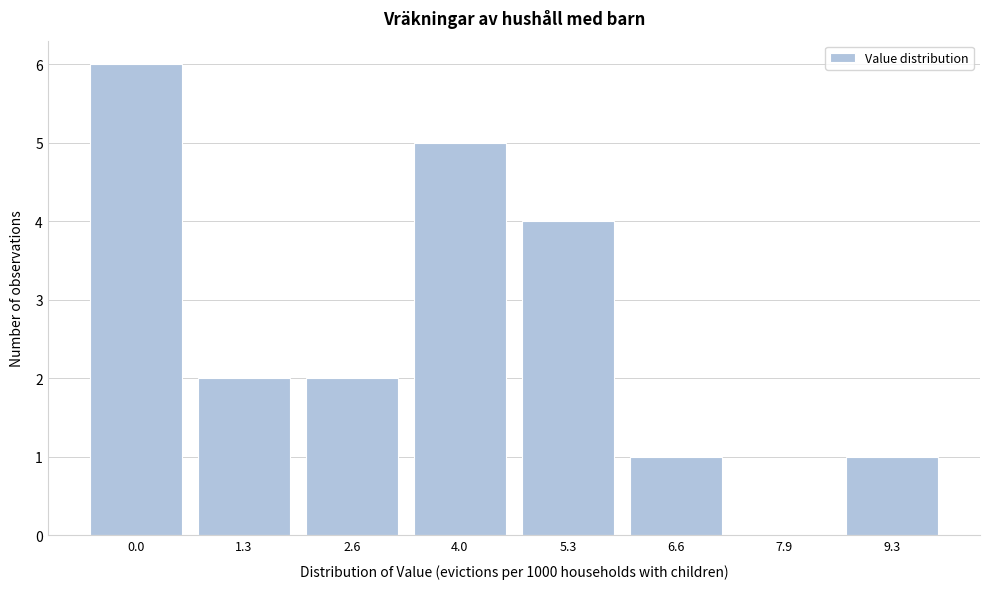

Reading left to right, list all the values displayed in this chart.

0.0=6	1.3=2	2.6=2	4.0=5	5.3=4	6.6=1	7.9=0	9.3=1